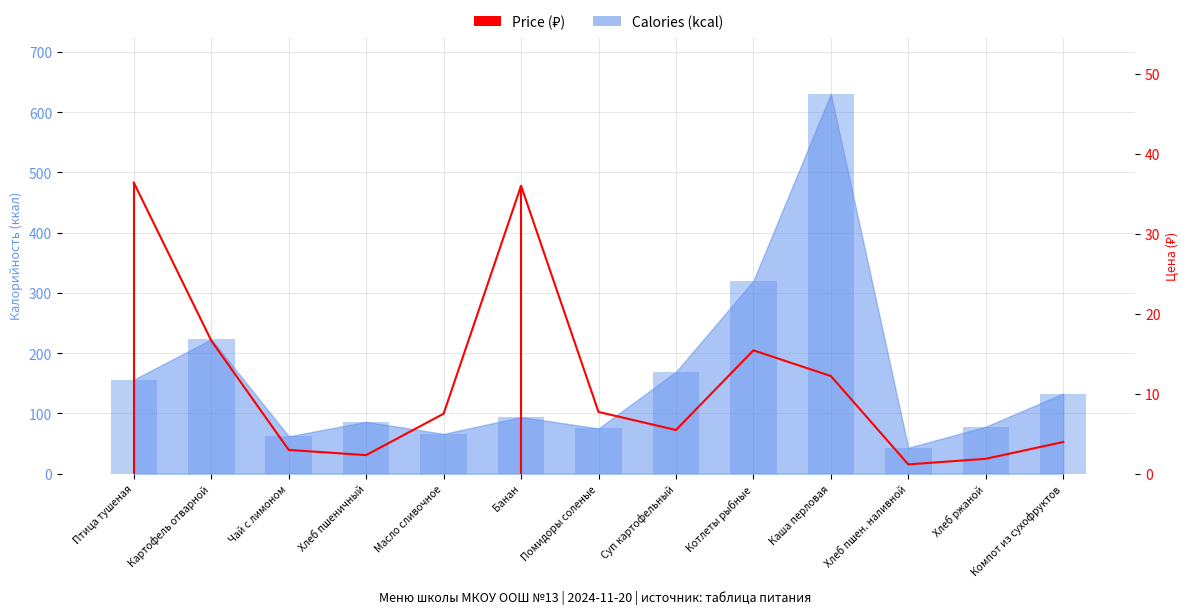

What position from the left is Хлеб пшен. наливной?

11